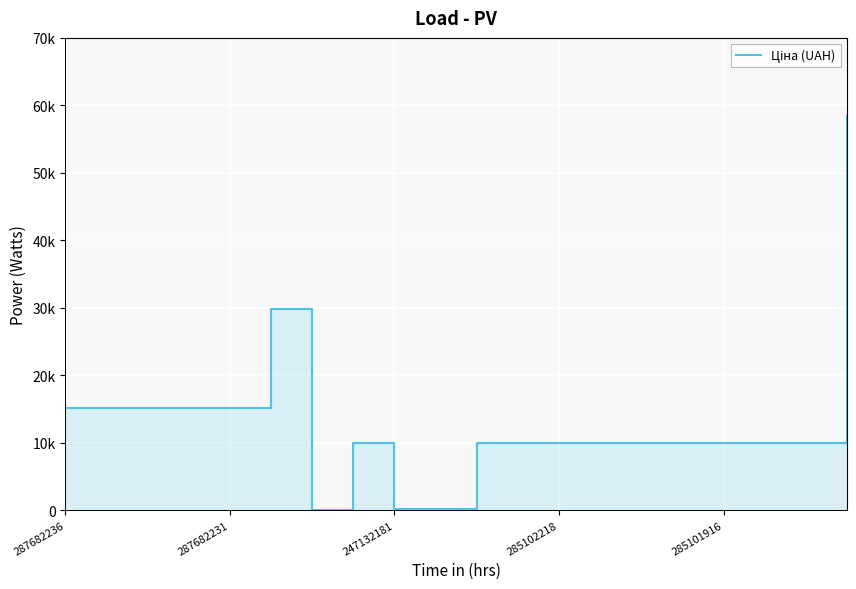

Reading left to right, extract all data points from this chart.

15120.0	15120.0	15120.0	15120.0	15120.0	29747.2	32.0	9975.0	114.1	114.1	9975.0	9975.0	9975.0	9975.0	9975.0	9975.0	9975.0	9975.0	9975.0	58426.5